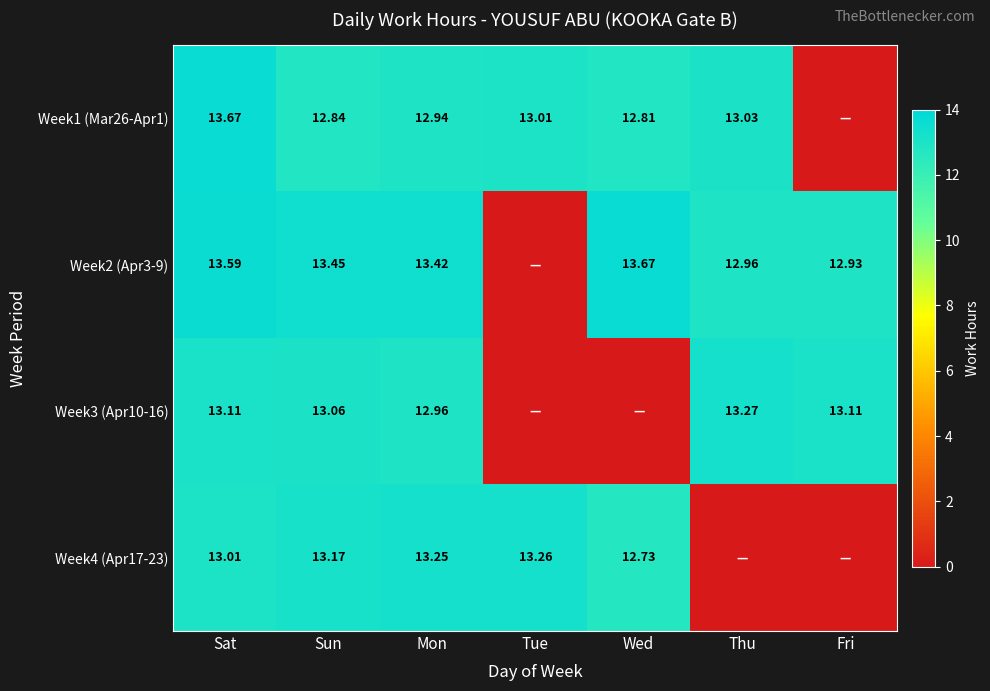

Between Mon and Sun, which is larger?

Mon